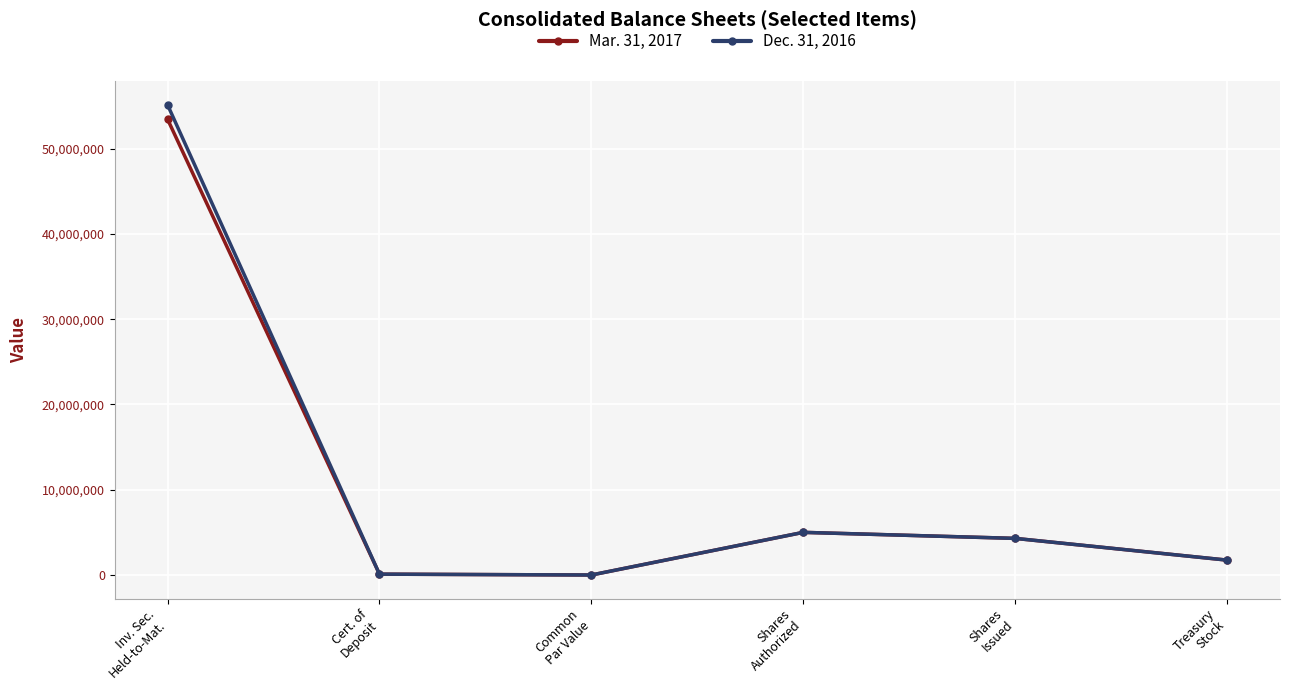

Which category has the highest value across all series?

Inv. Sec.
Held-to-Mat.